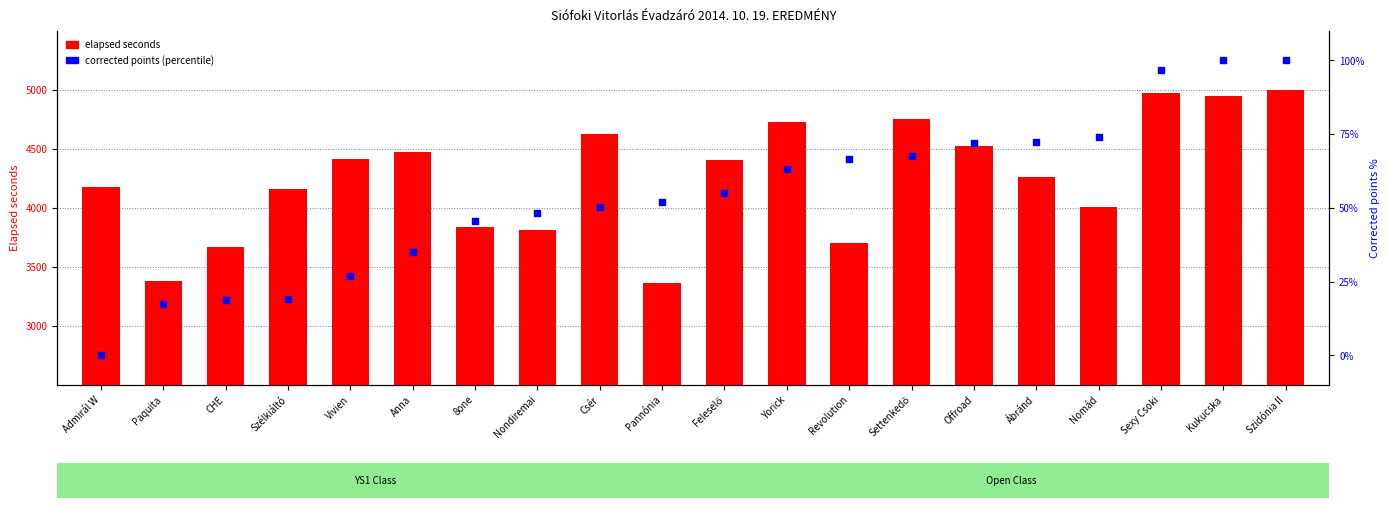

Which series has the largest total across all categories?

elapsed seconds